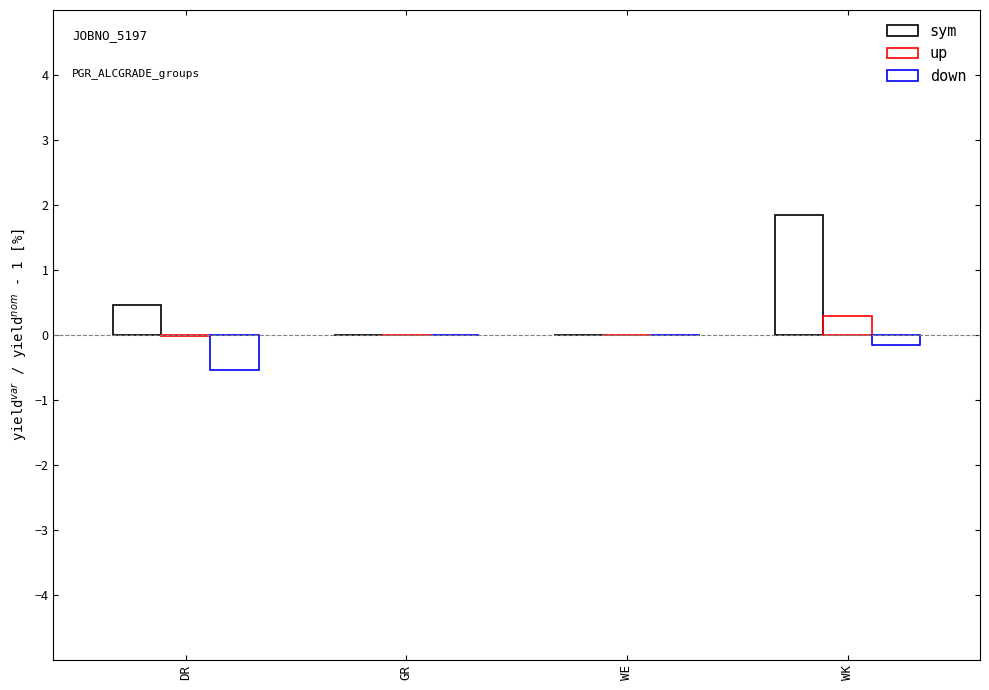

The value of down at GR is -0.4. True or false?

False